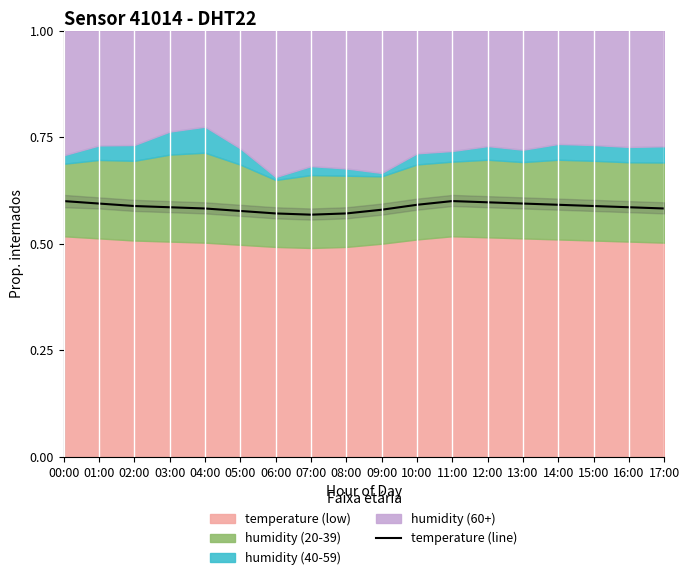

What is the label of the 17th point from the left?

16:00